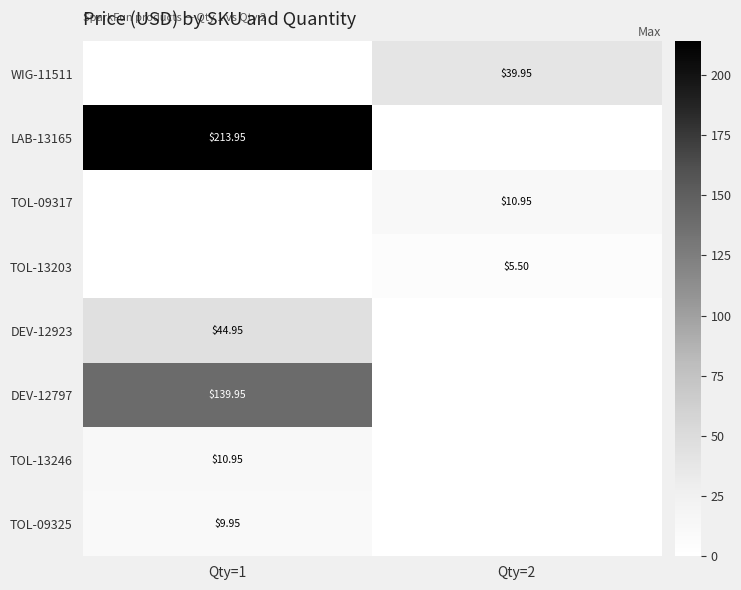

The value of TOL-13246 at Qty=1 is 17.1. True or false?

False